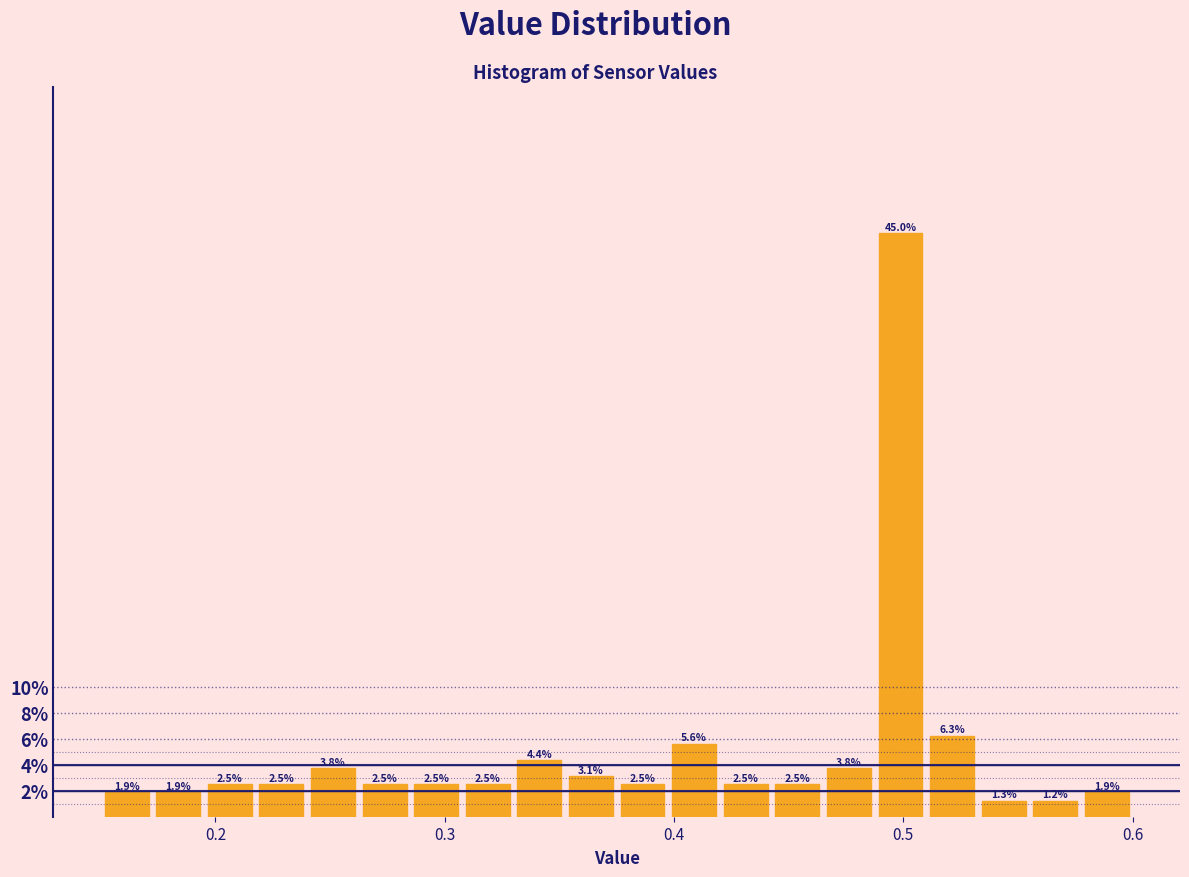

Around what value on the x-axis is the tallest bar? Give the approximate position of its centre, as read against the axis.

0.50